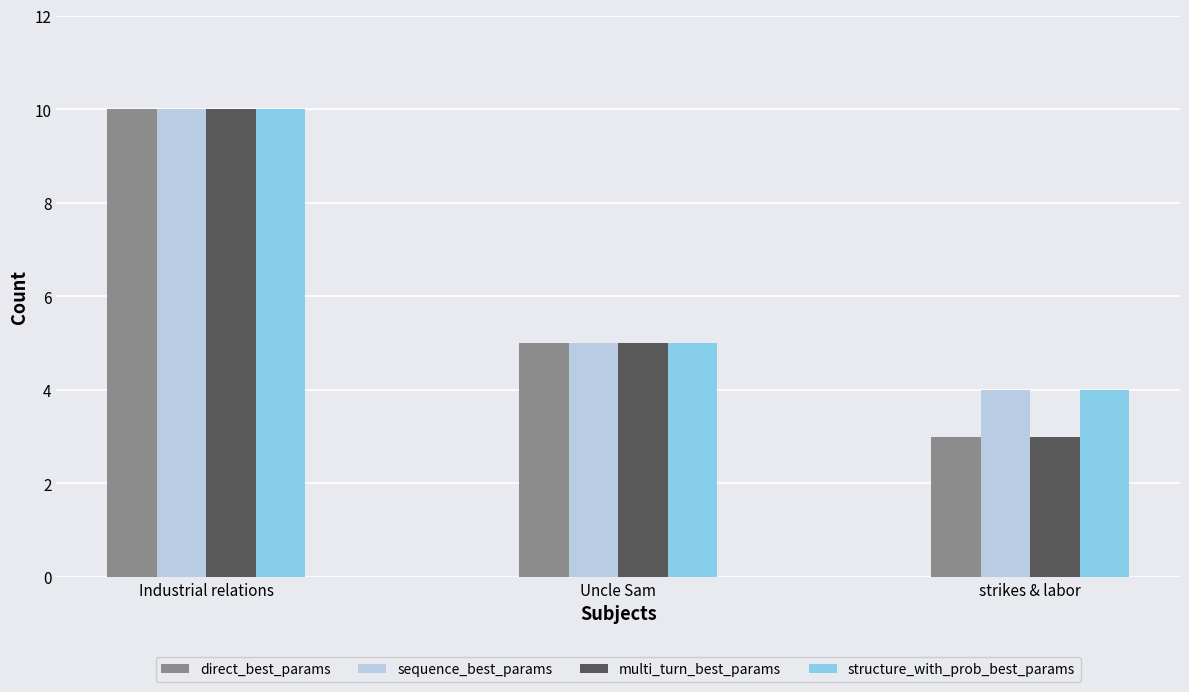

Read the sequence_best_params value at Uncle Sam.

5